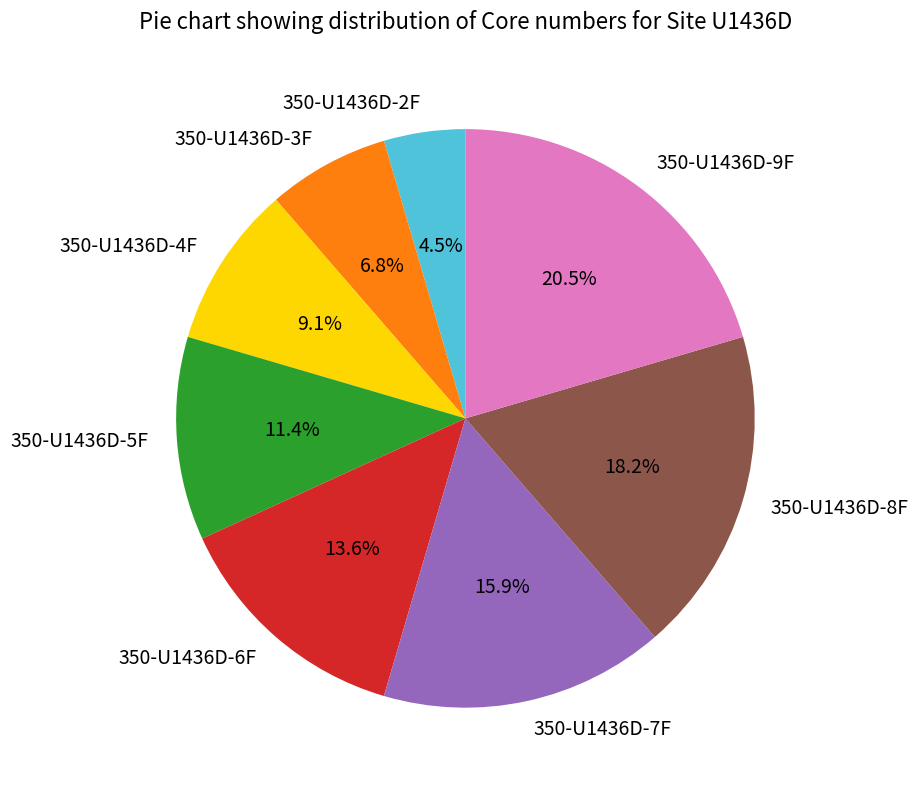

How many slices are in this pie chart?

8